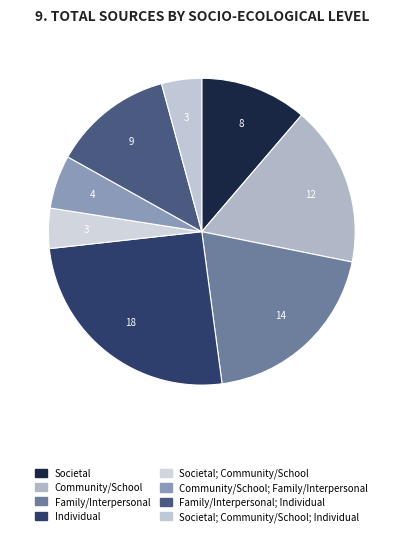

Which category has the smallest portion of the pie?

Societal; Community/School